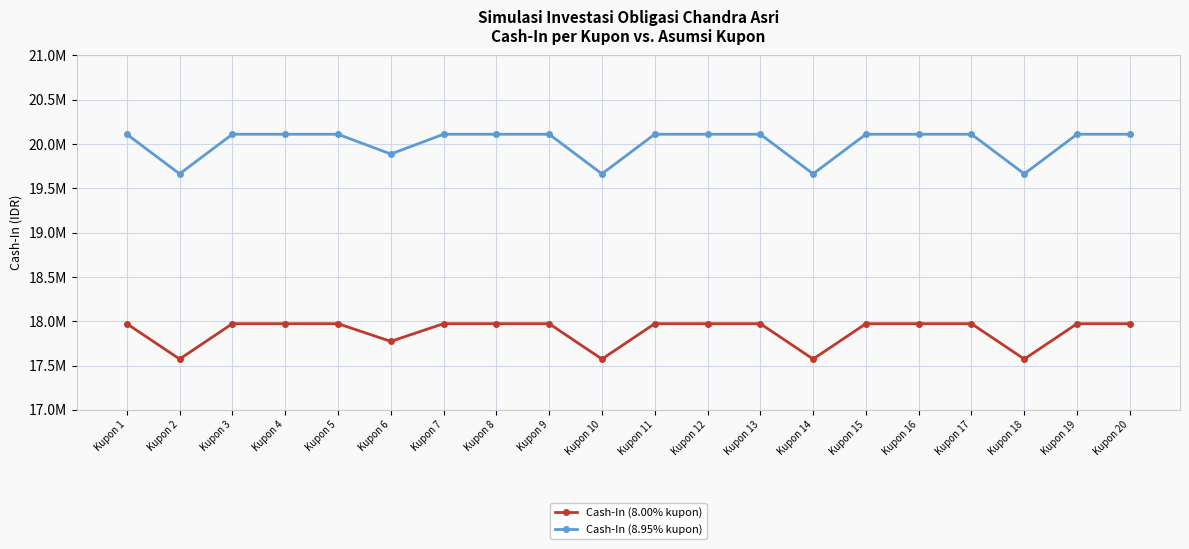

At which category does the chart reach its minimum across all series?

Kupon 2